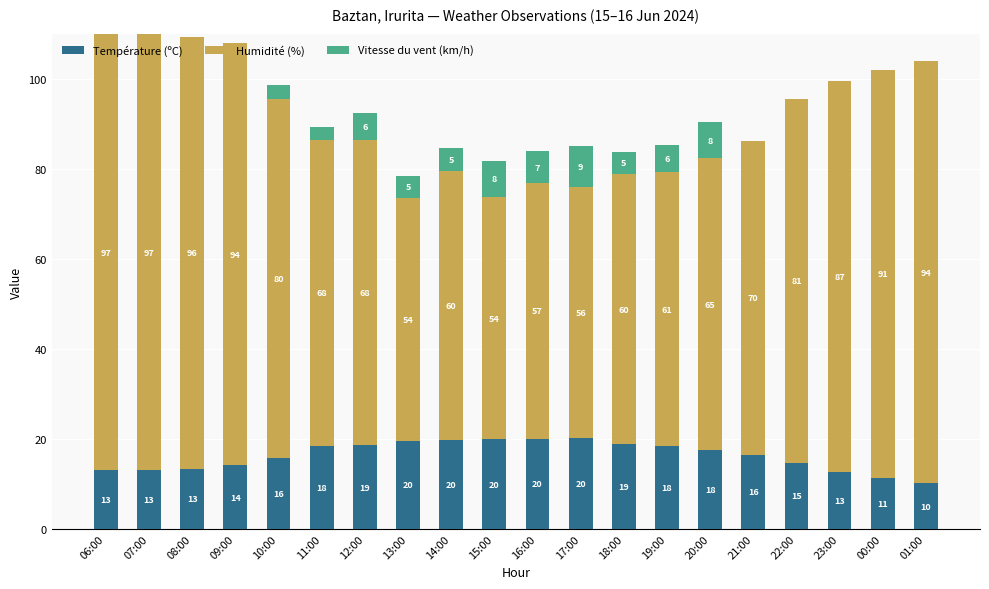

The Température (ºC) series shows 13.0 at 12:00. True or false?

False